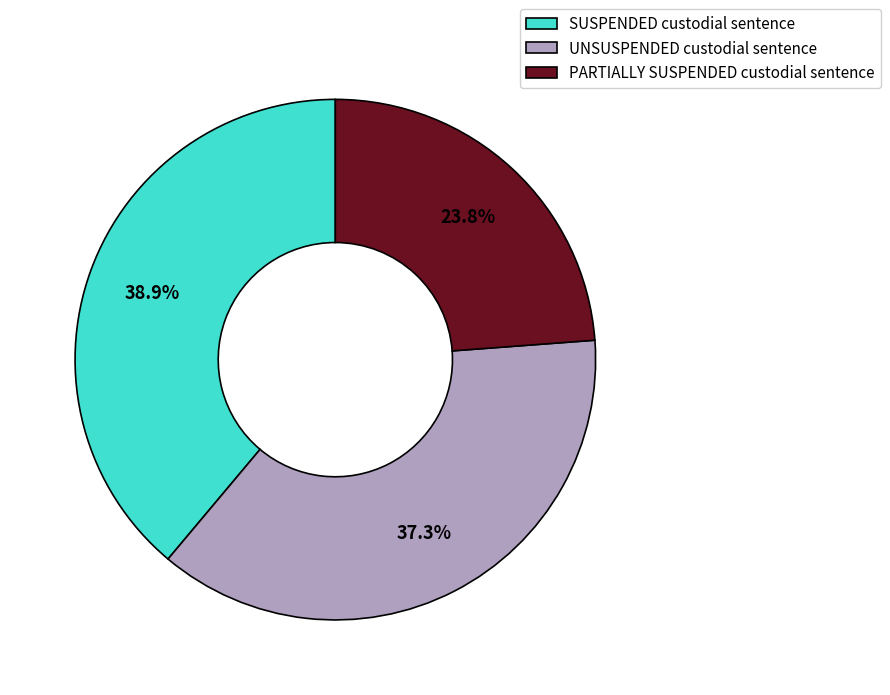

Between UNSUSPENDED custodial sentence and PARTIALLY SUSPENDED custodial sentence, which is larger?

UNSUSPENDED custodial sentence